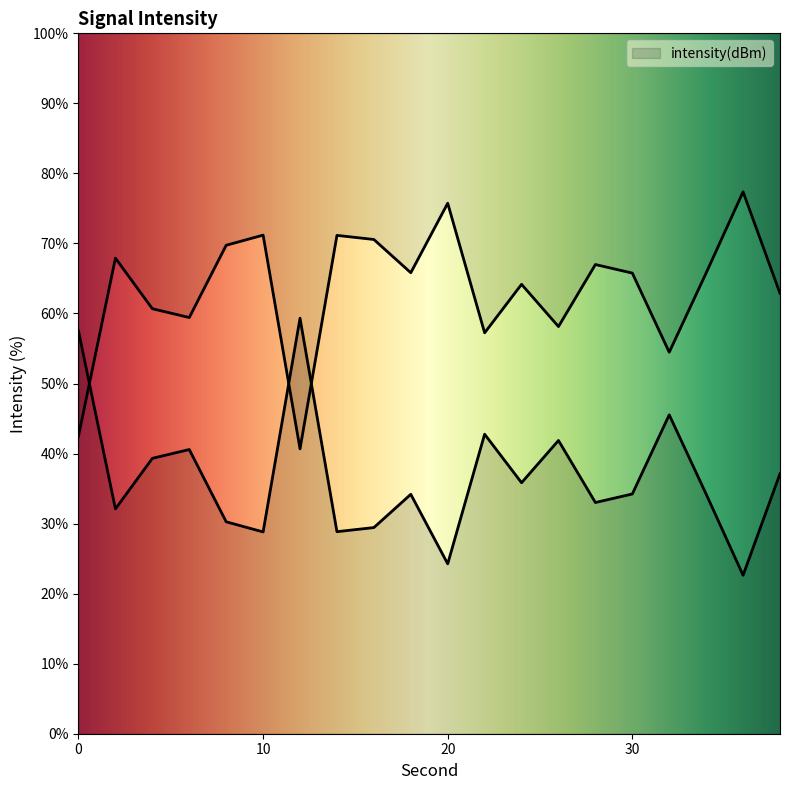

True or false: the data shows 20.7 at 4.

False